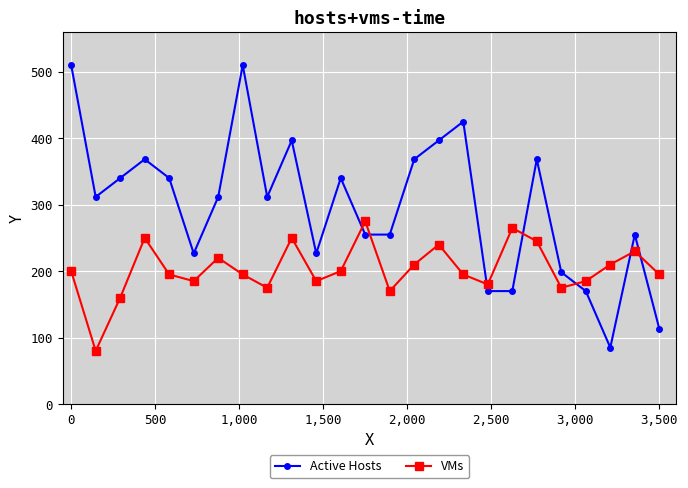

How many lines are shown in the chart?

2